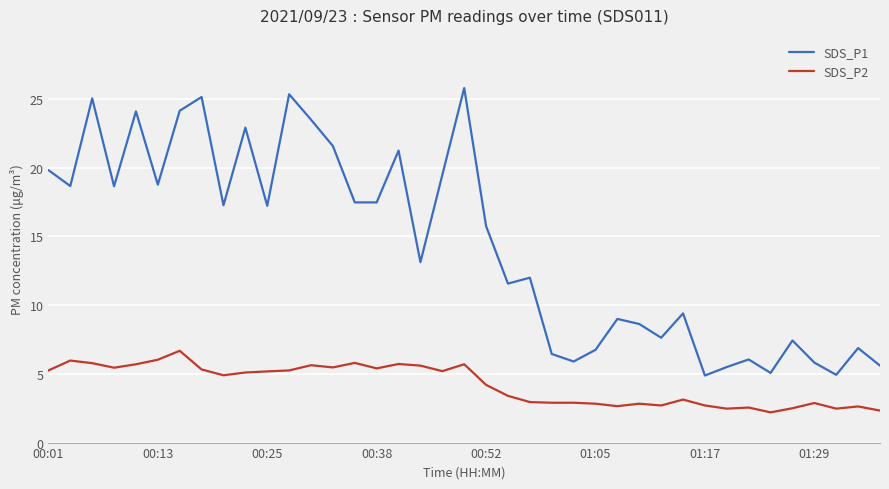

Rank the series by their maximum value, from lowest to highest.

SDS_P2, SDS_P1